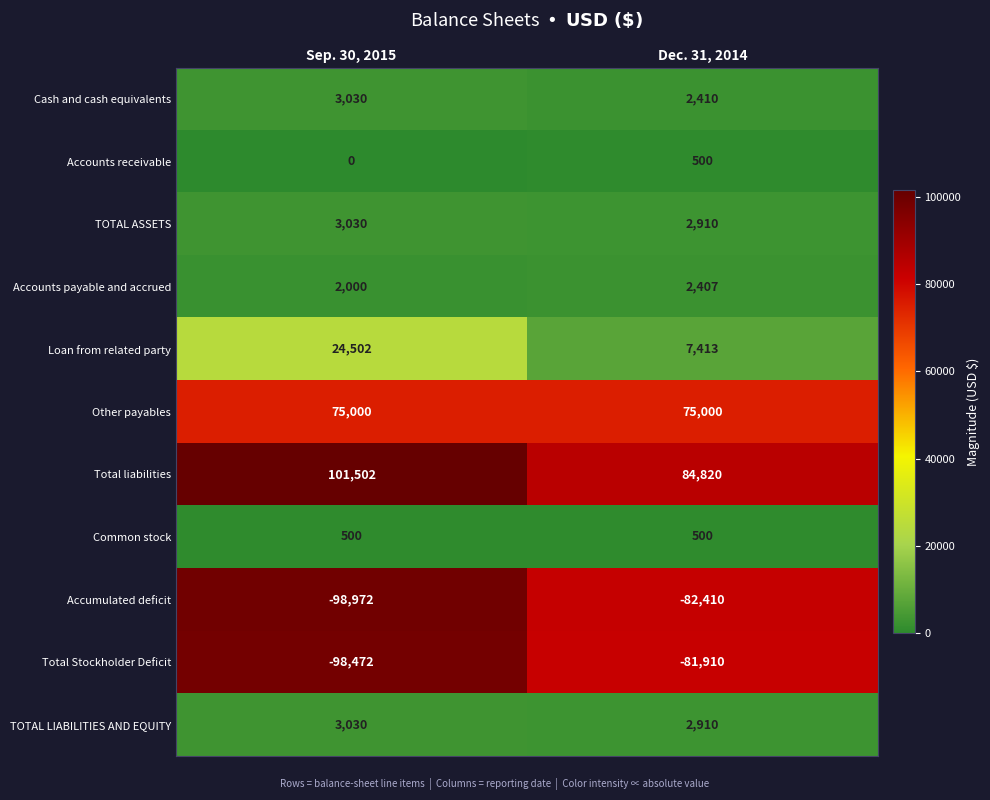

How many series are shown in this chart?

11